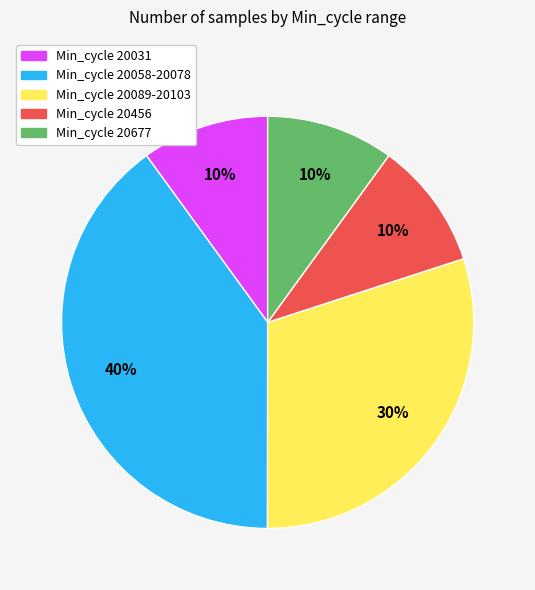

Is there a majority slice in this chart?

No